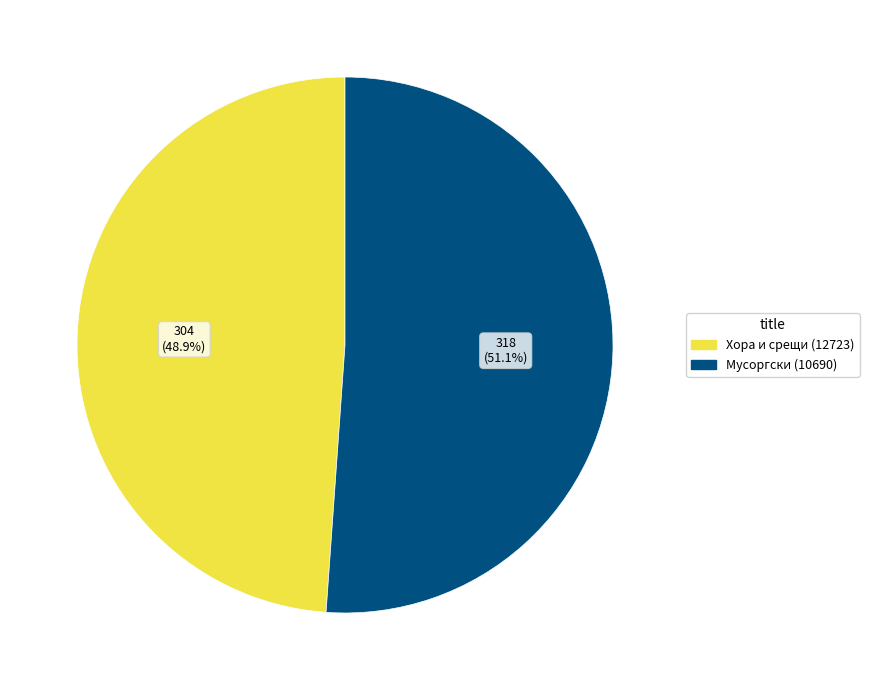

Does Мусоргски (10690) account for over 50% of the chart?

Yes